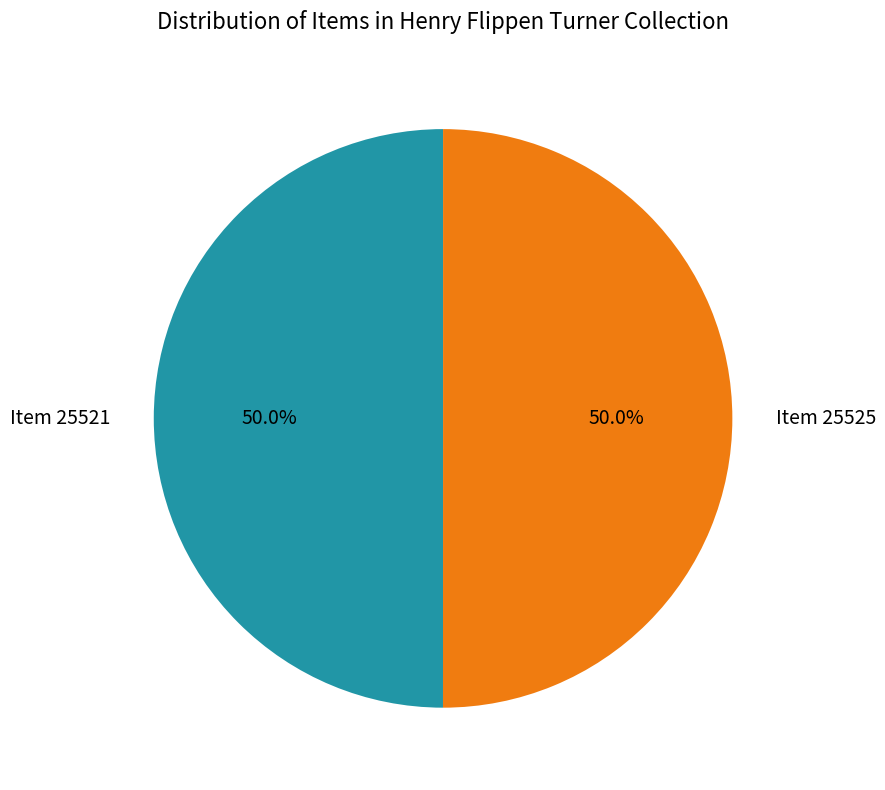

Approximately how many times larger is the value at Item 25521 compared to Item 25525?

1.0